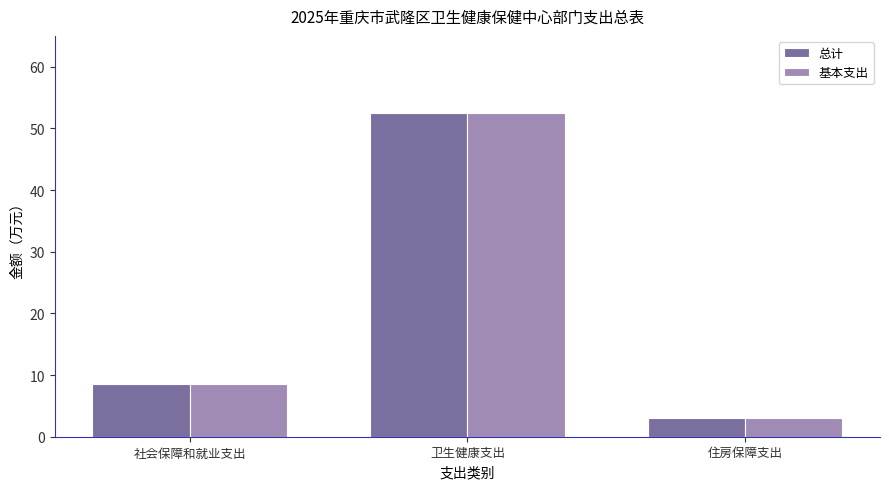

What are all the series names shown in the legend?

总计, 基本支出